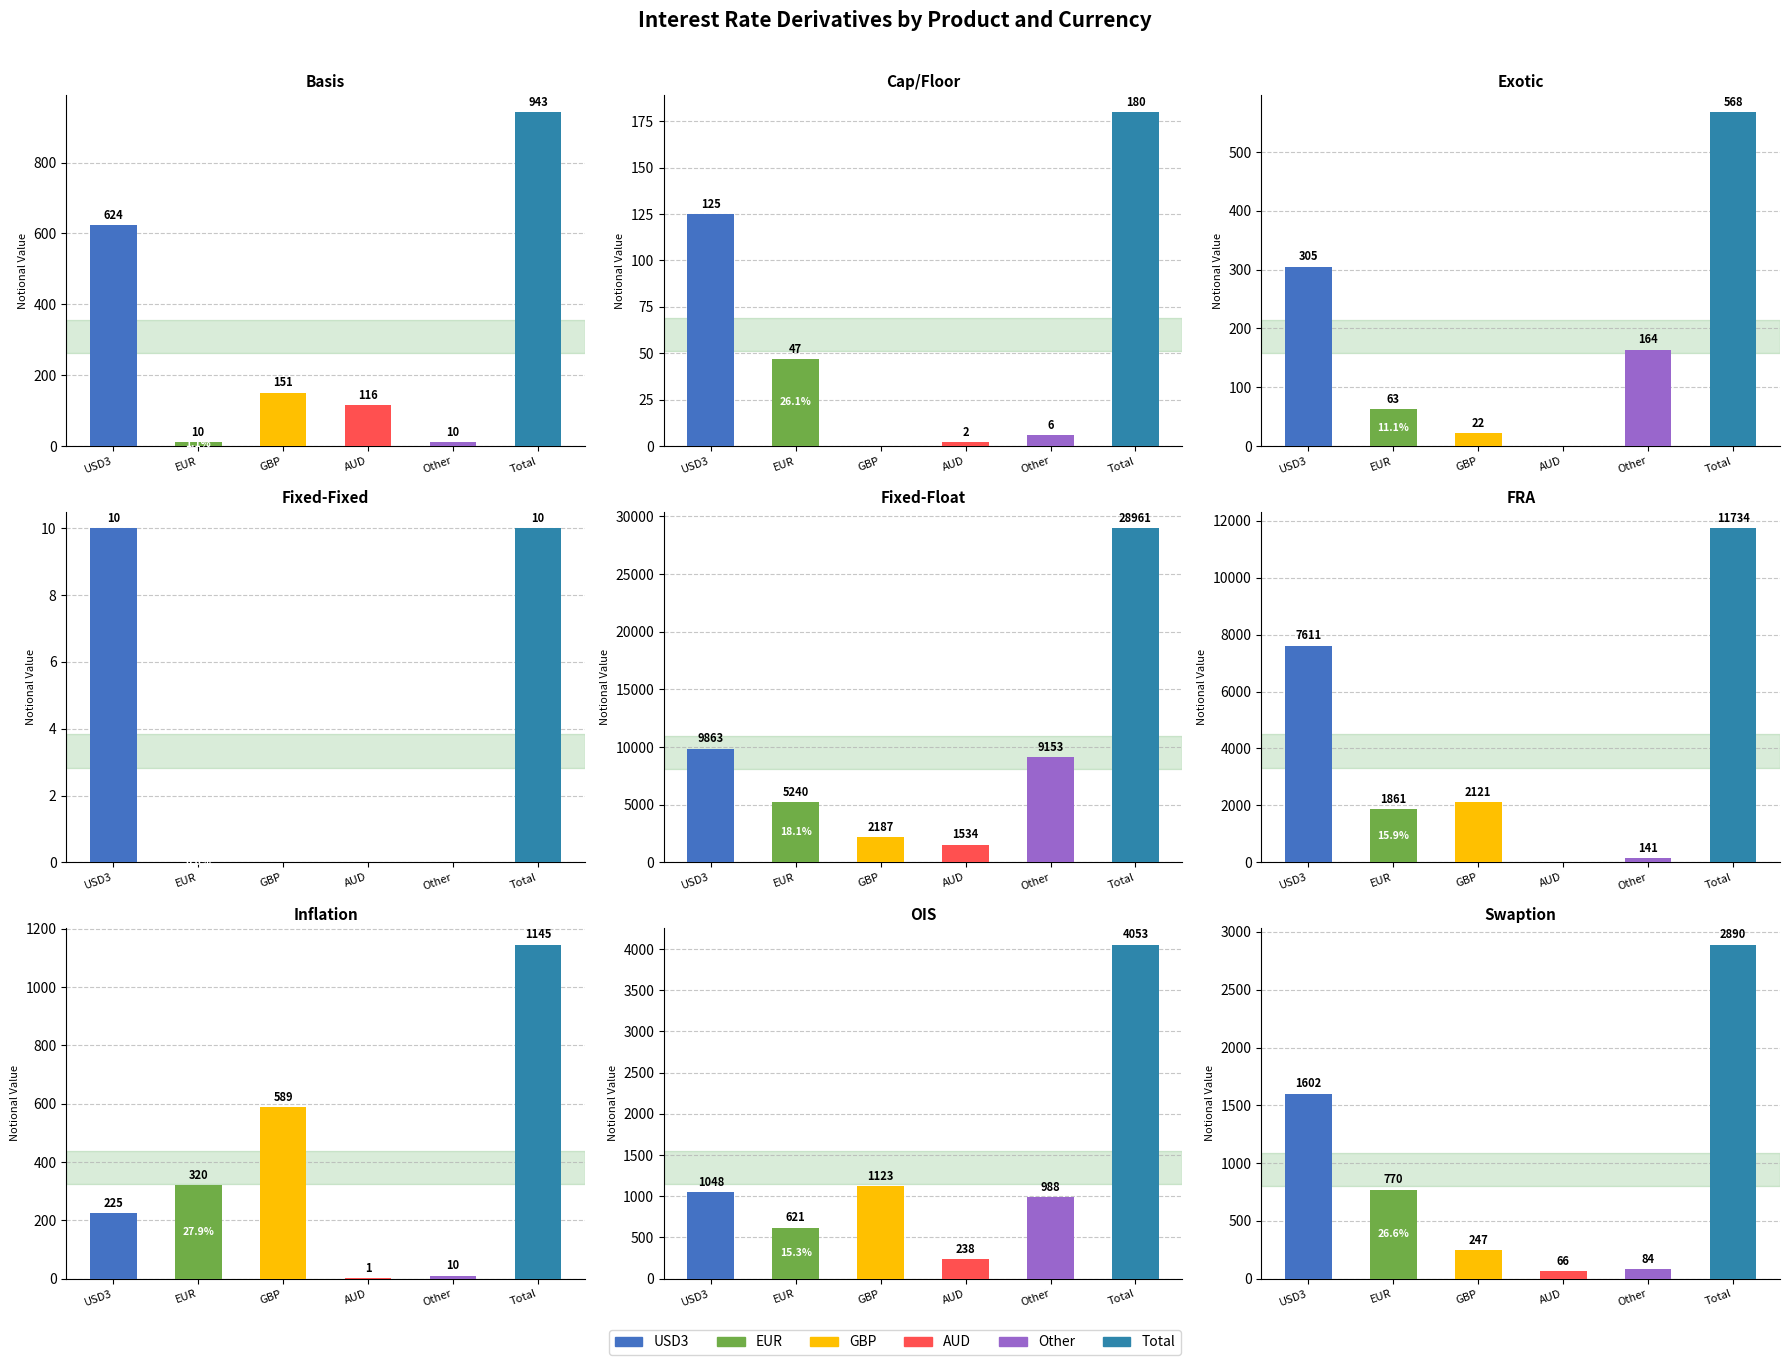

How many values in the GBP series are below 247?

4